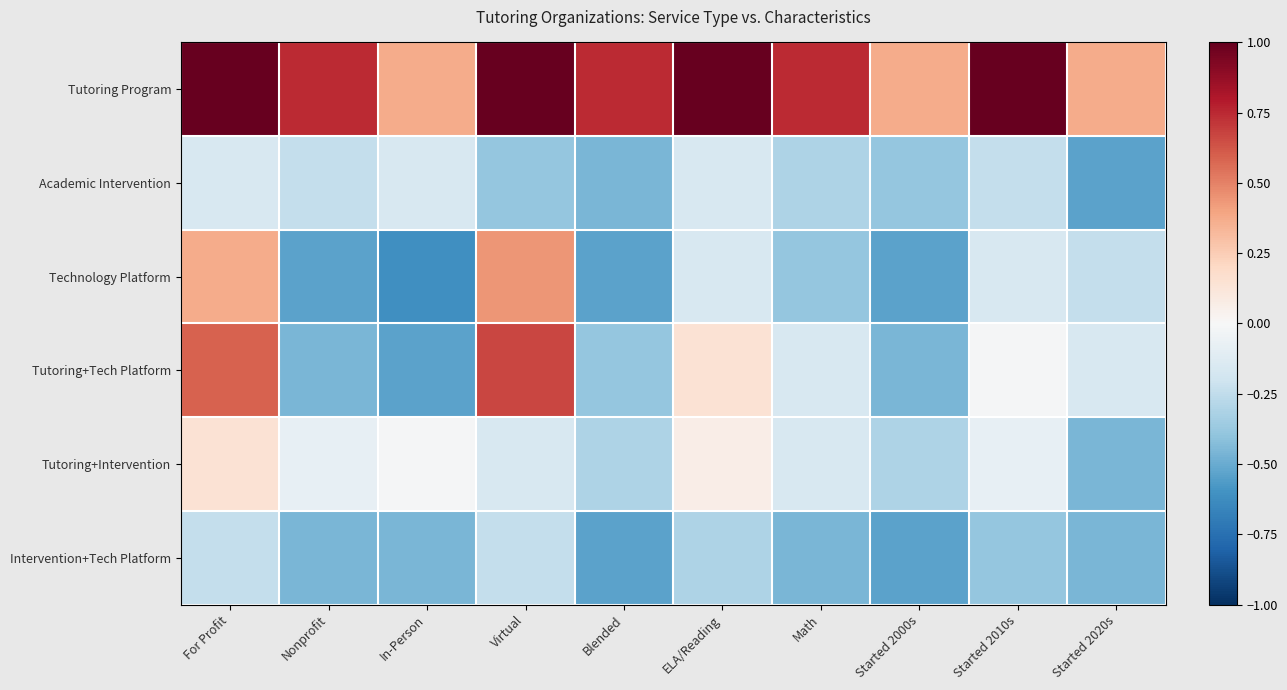

What is the total value across all series at In-Person?

-1.4